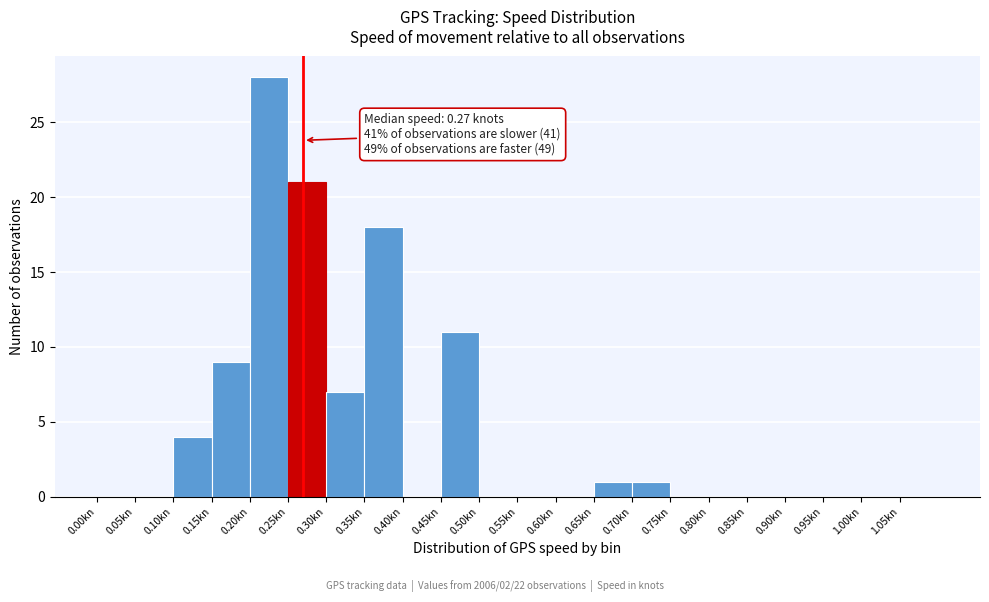

Which range on the x-axis has the tallest bar?

0.20 to 0.25